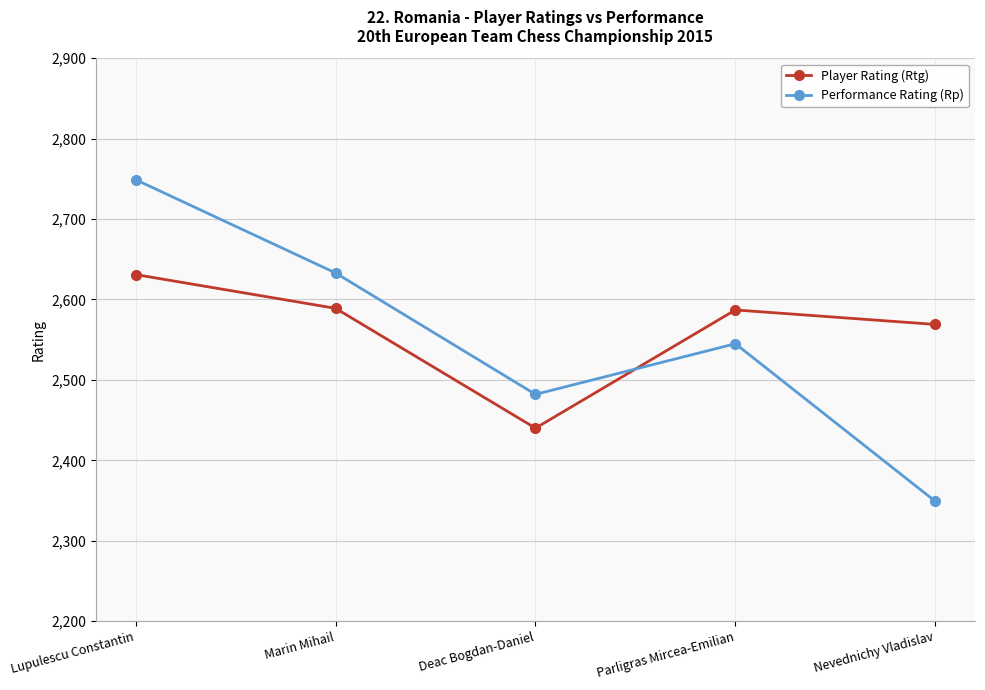

Is it true that Performance Rating (Rp) equals 2749 at Lupulescu Constantin?

True